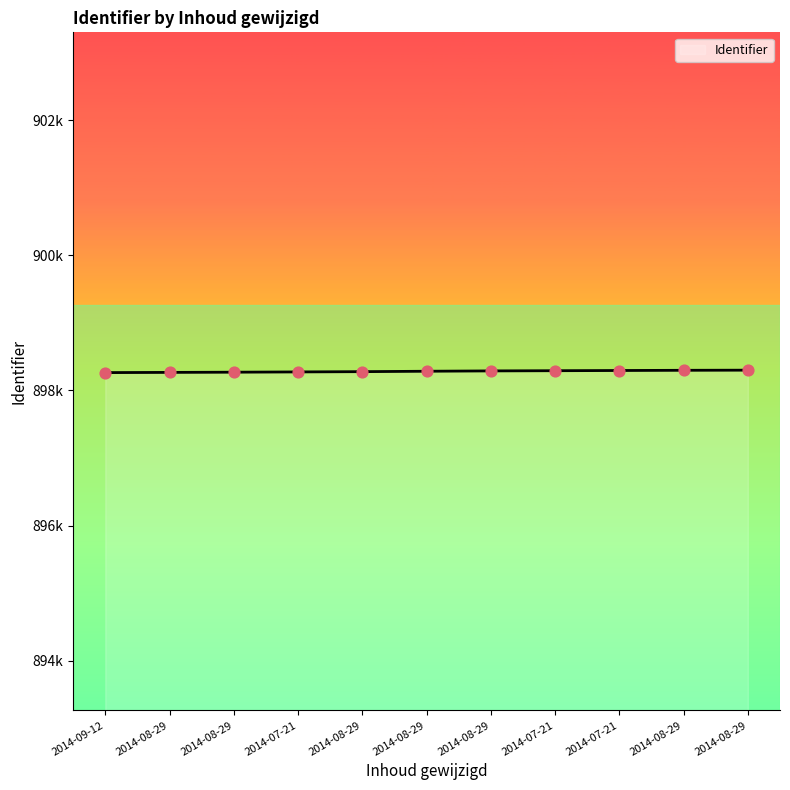

What is the change in value from 2014-08-29 to 2014-08-29?

+11